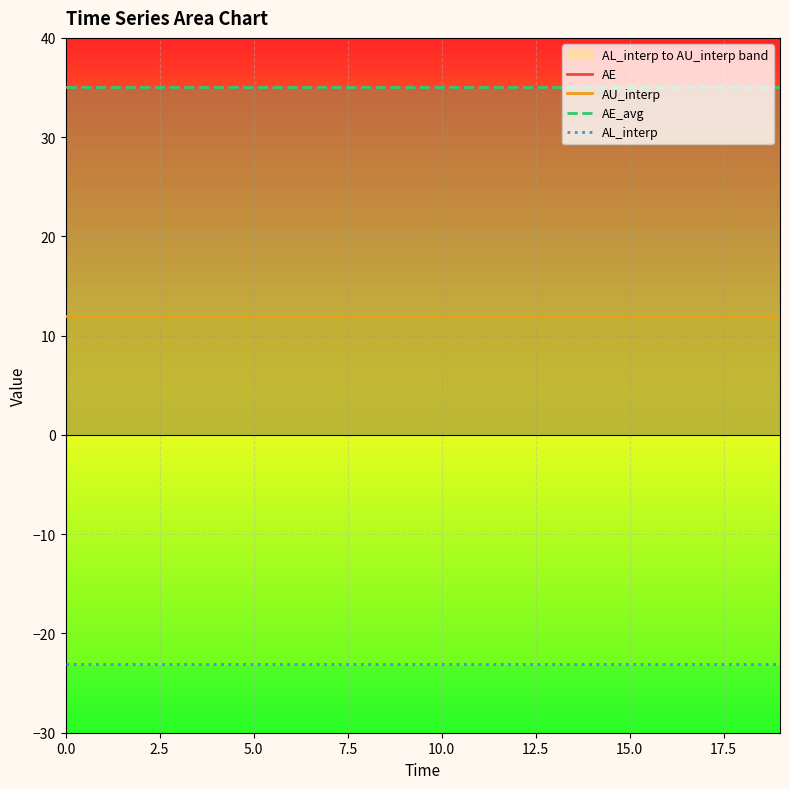

What is the label of the 2nd point from the right?

18